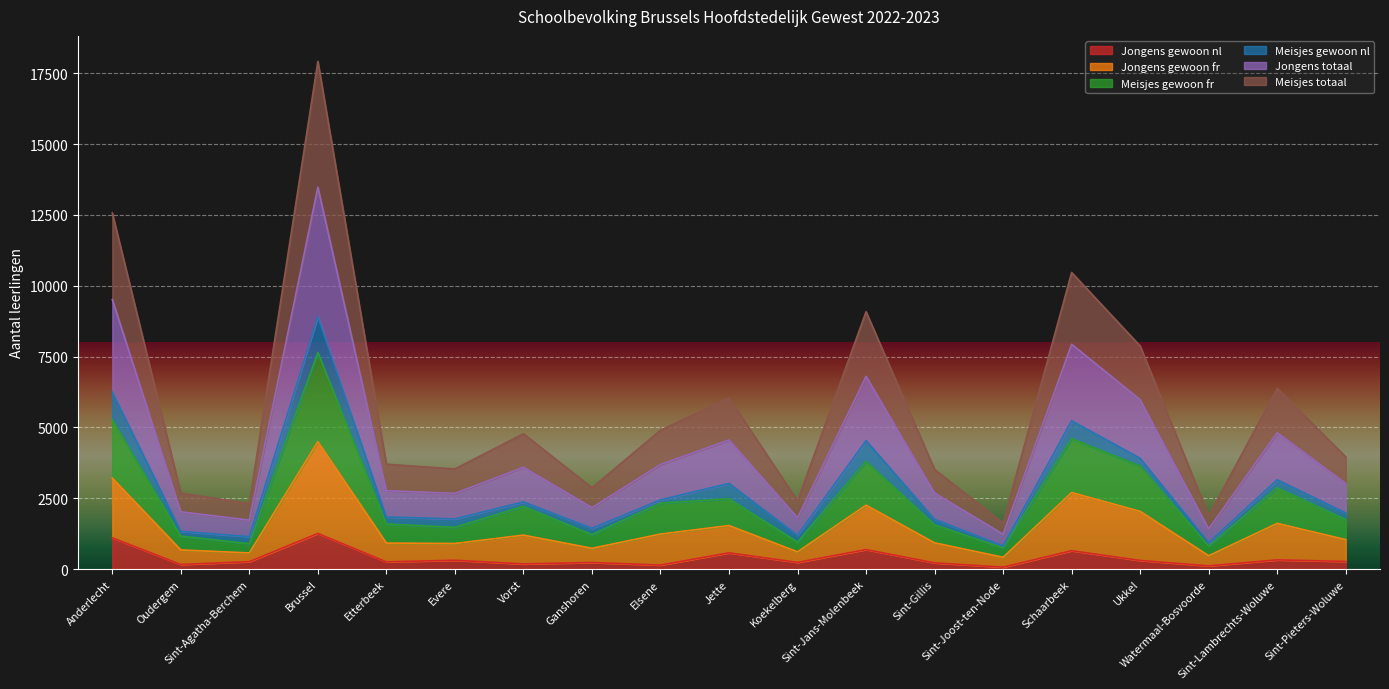

True or false: Jongens gewoon fr and Meisjes gewoon fr intersect in this chart.

False